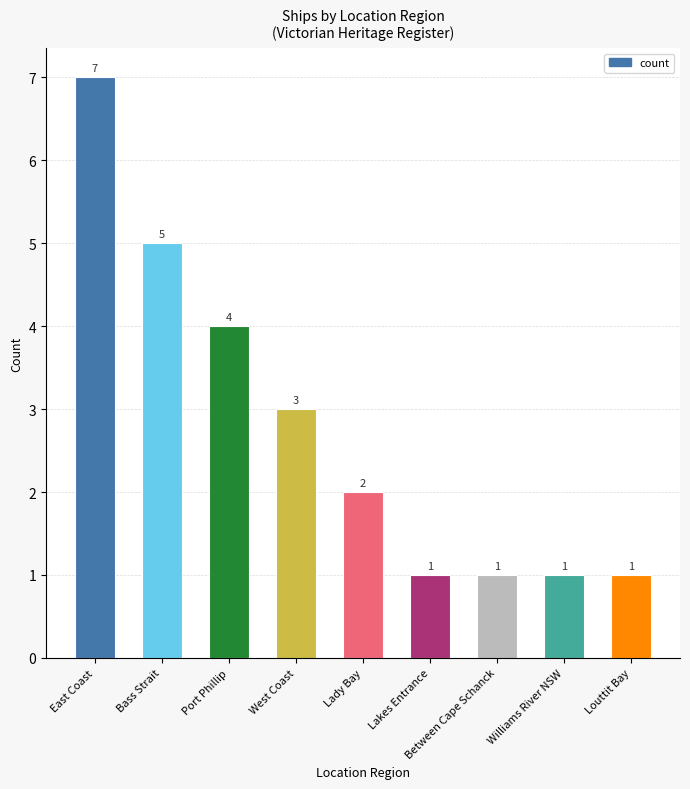

The chart shows a value of 1 at Lakes Entrance. True or false?

True